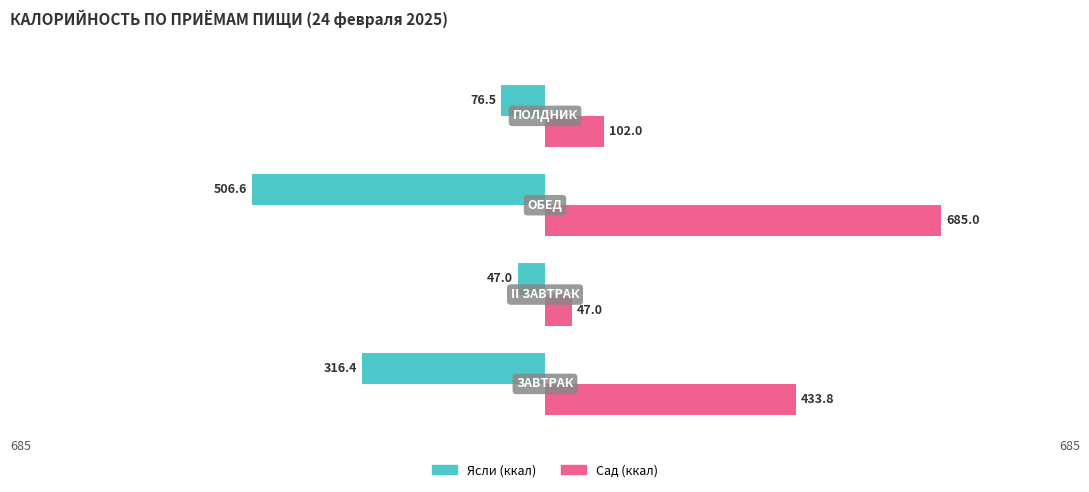

Which series has the largest range (max minus min)?

Сад (ккал)